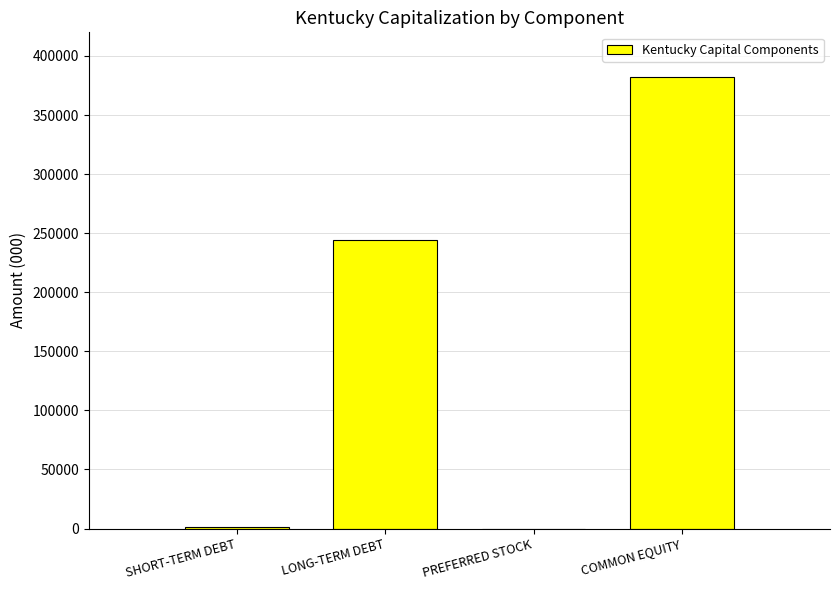

Read the value at LONG-TERM DEBT.

244580.3